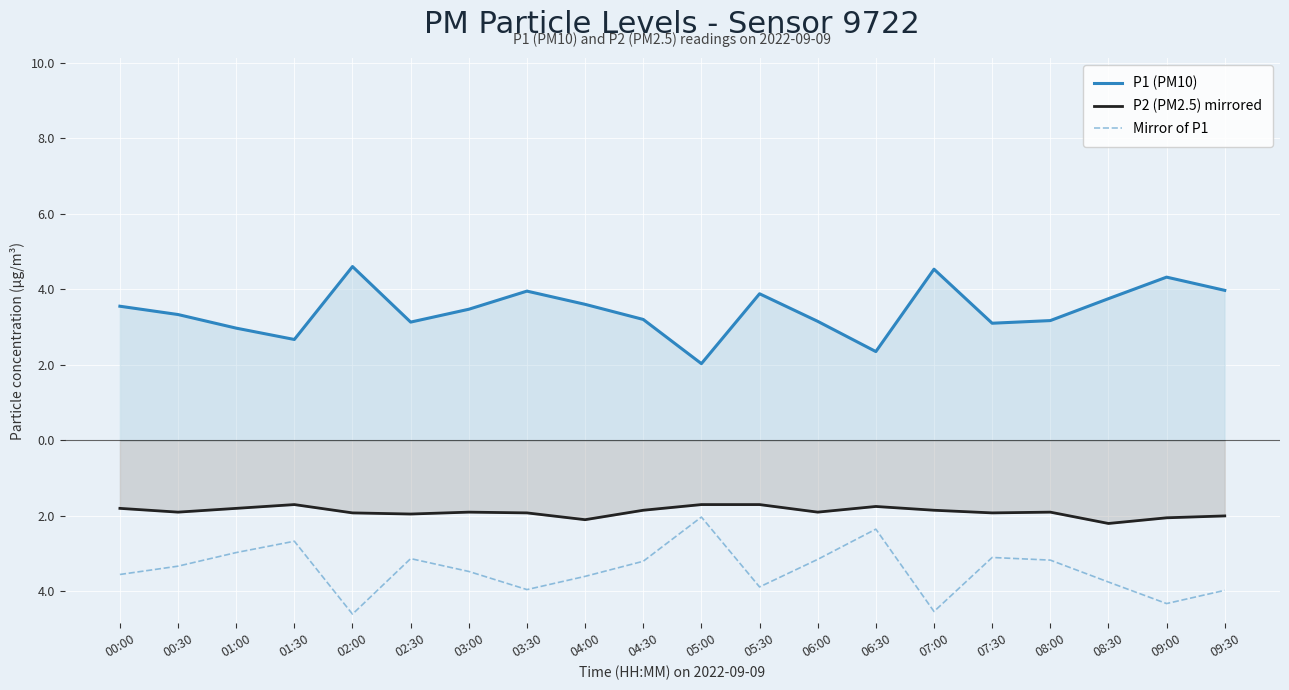

What value does the P1 (PM10) series have at 01:00?

3.0